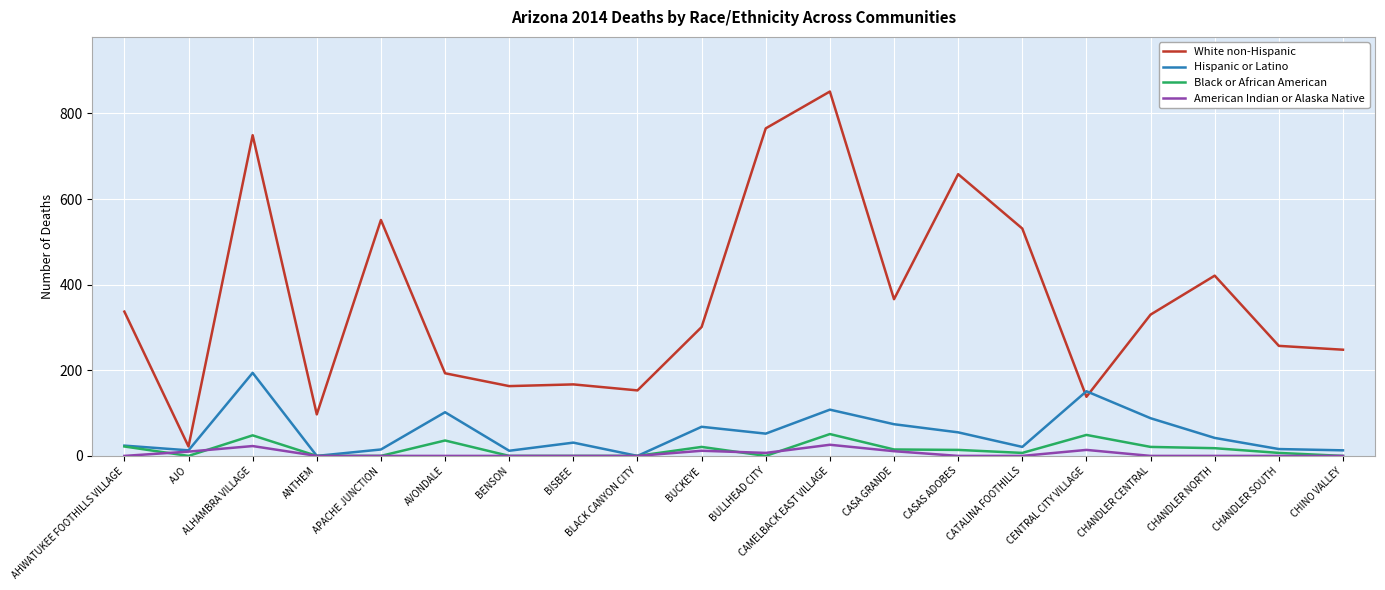

Between APACHE JUNCTION and CASA GRANDE, which series saw the biggest shift?

White non-Hispanic